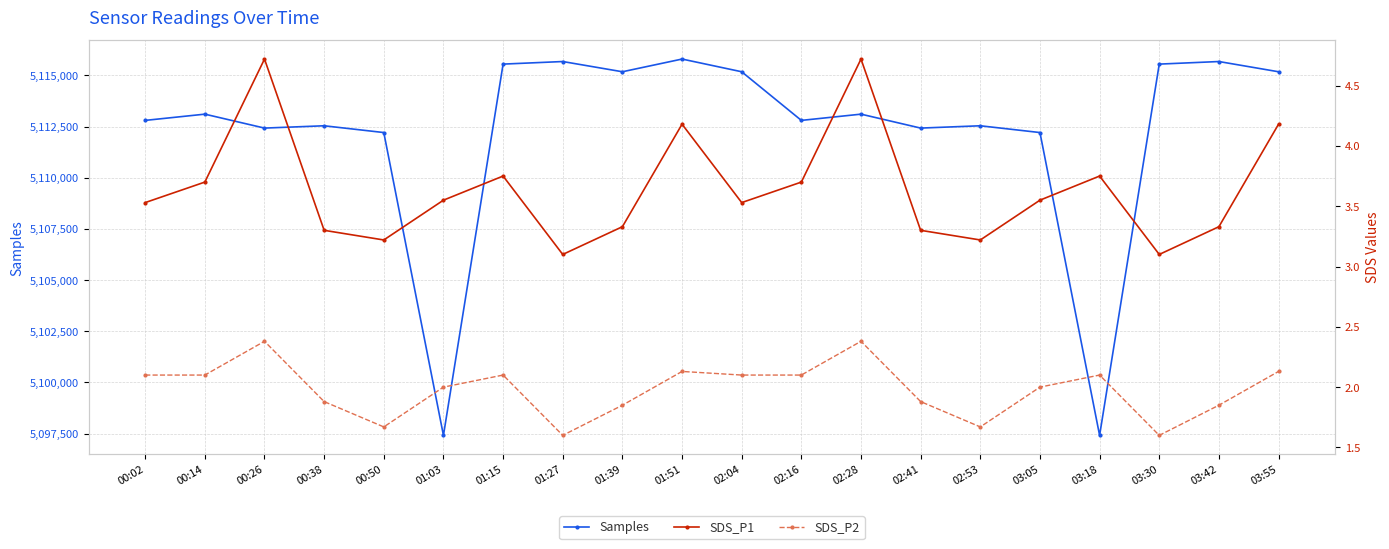

What is the label of the 2nd point from the right?

03:42